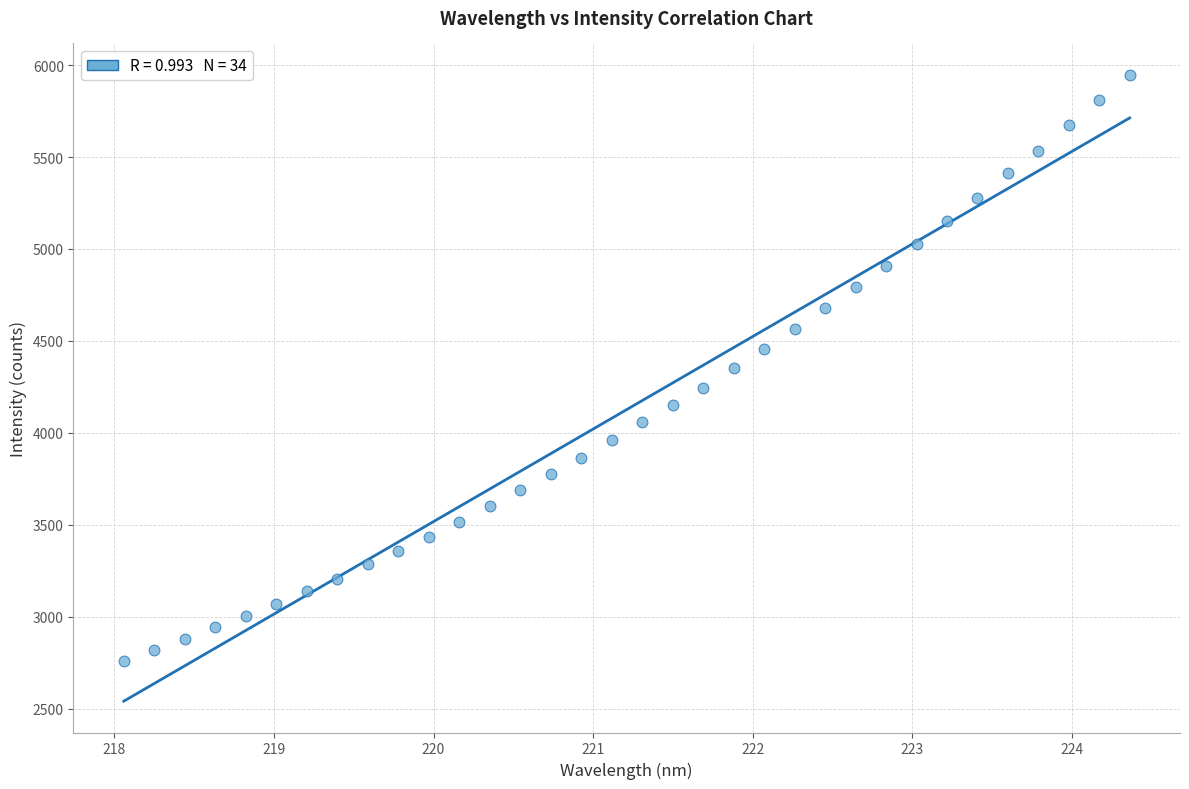

What is the range of X values (max minus min)?

6.3